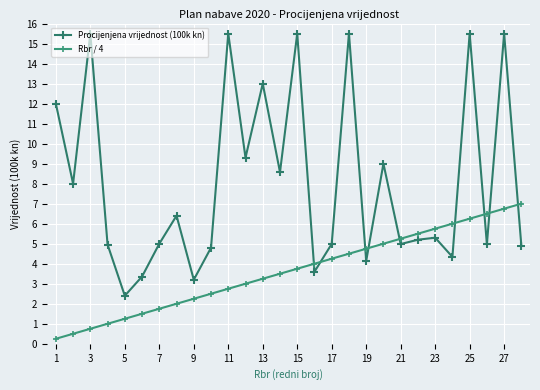

True or false: Rbr / 4 has more than 2 points higher than both neighbors.

False